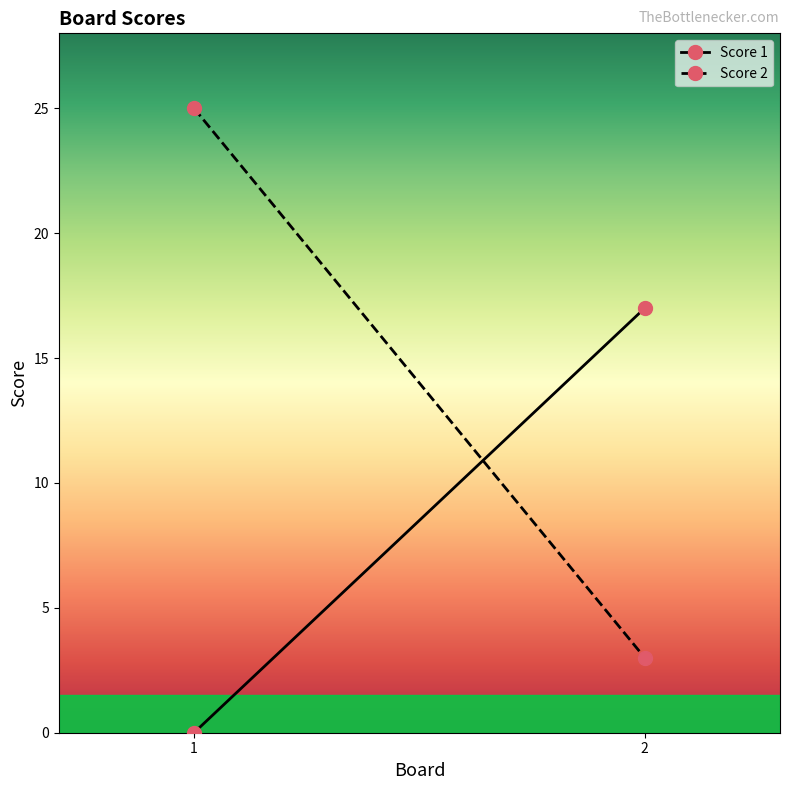

At 1, list the series in order from smallest to largest.

Score 1, Score 2